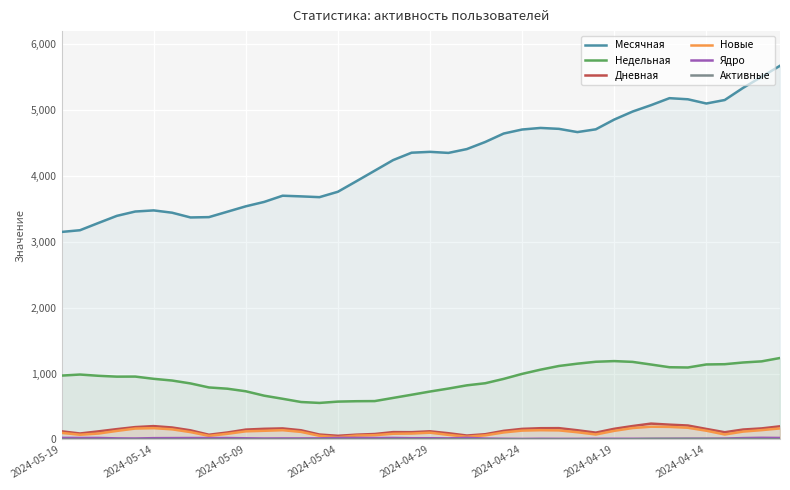

What position from the left is 28?

29